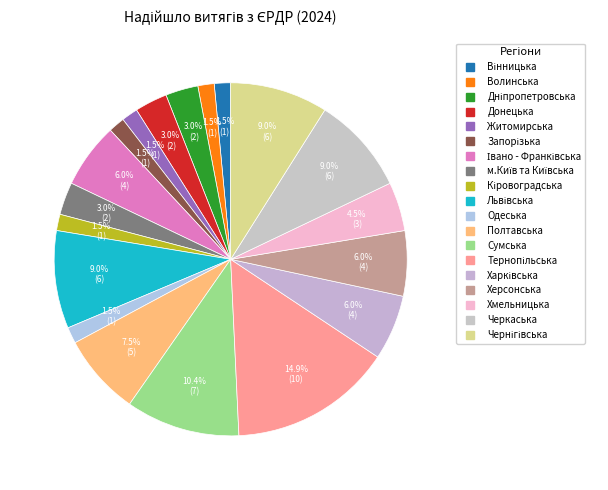

Between Дніпропетровська and Харківська, which is larger?

Харківська